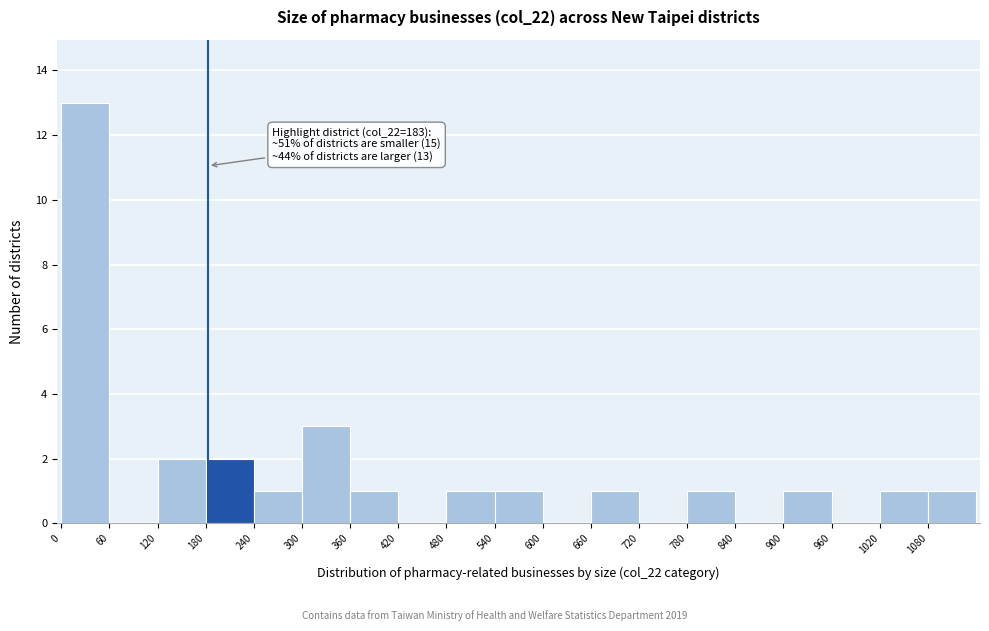

Over which range of the x-axis is the bar tallest?

0 to 60